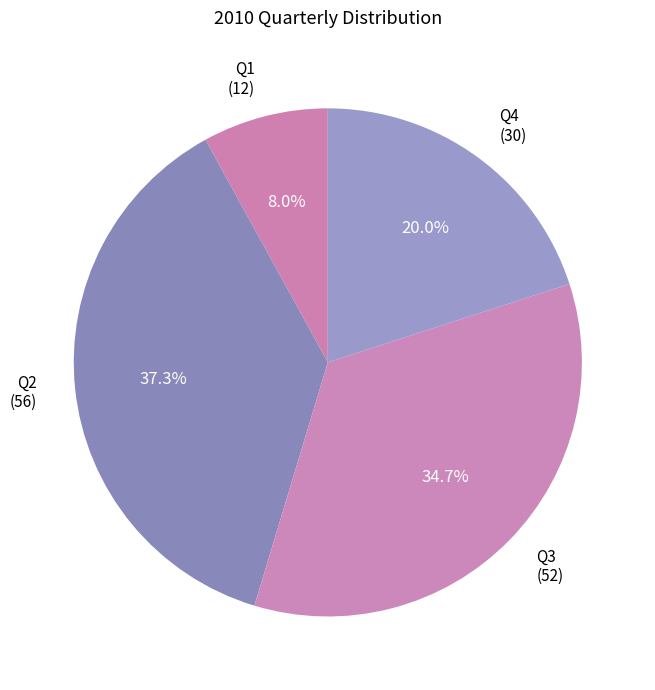

Count the number of slices in the pie.

4